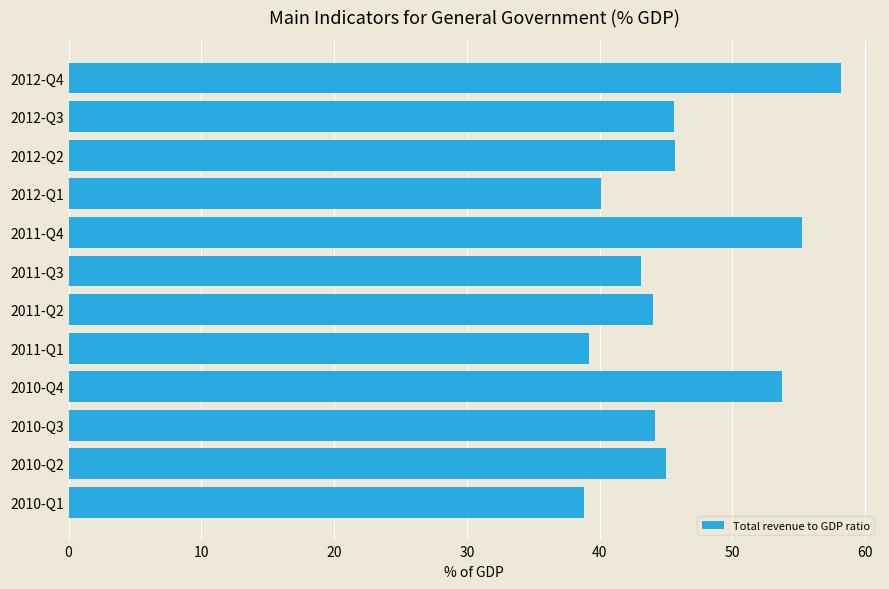

What is the sum of the values at 2011-Q3 and 2012-Q2?

88.8